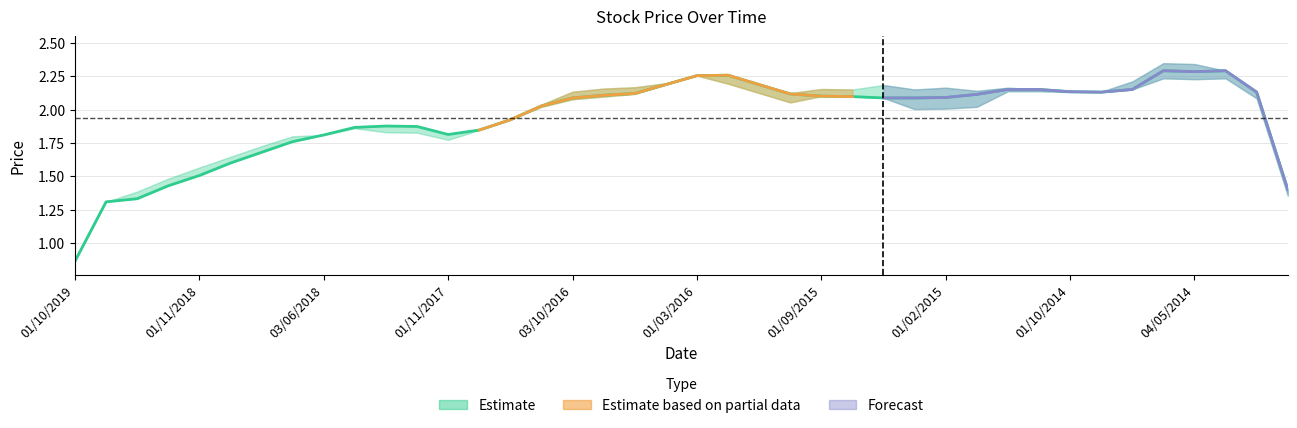

What is the approximate value at 37?

2.3